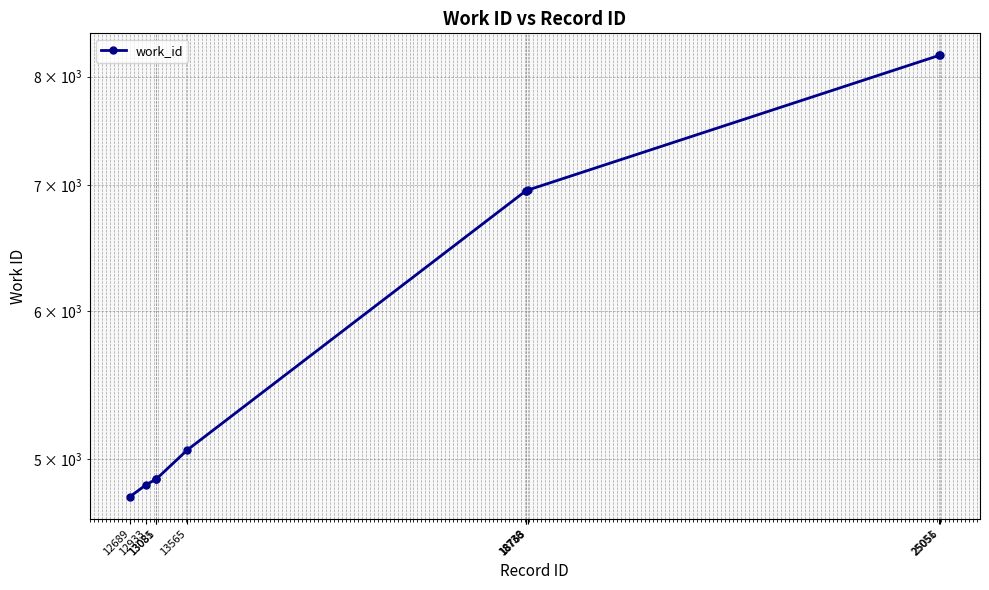

What is the difference between the maximum and minimum values?

3434